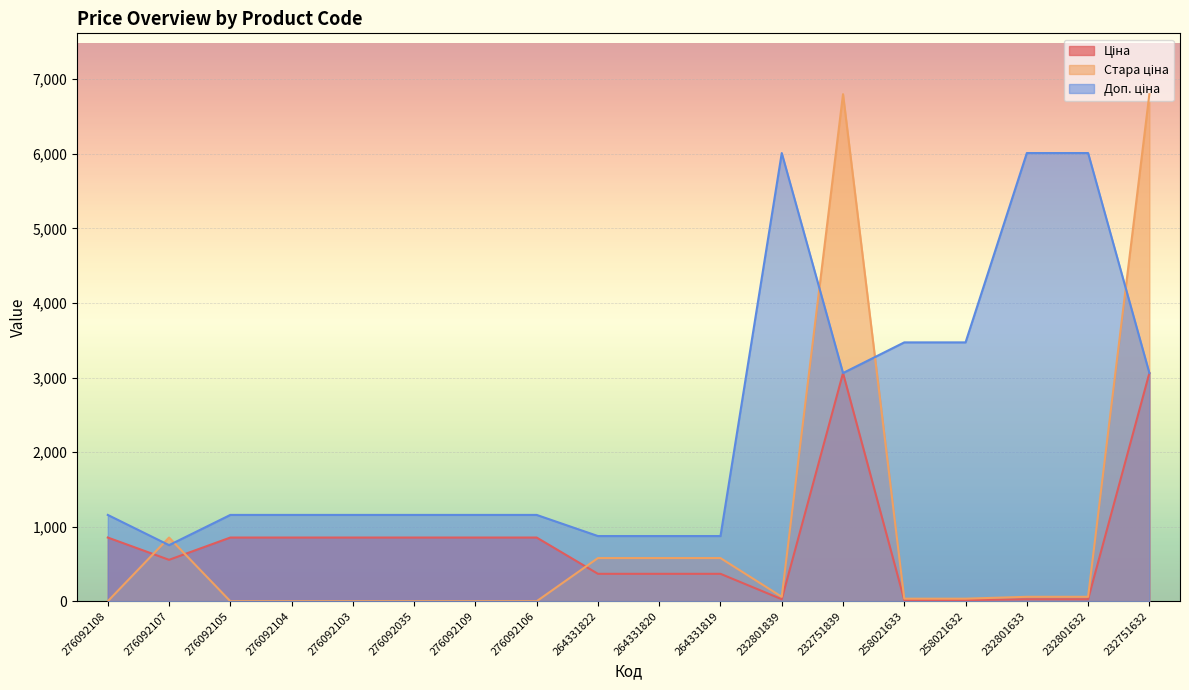

Rank the series at 258021632 from lowest to highest value.

Ціна, Стара ціна, Доп. ціна